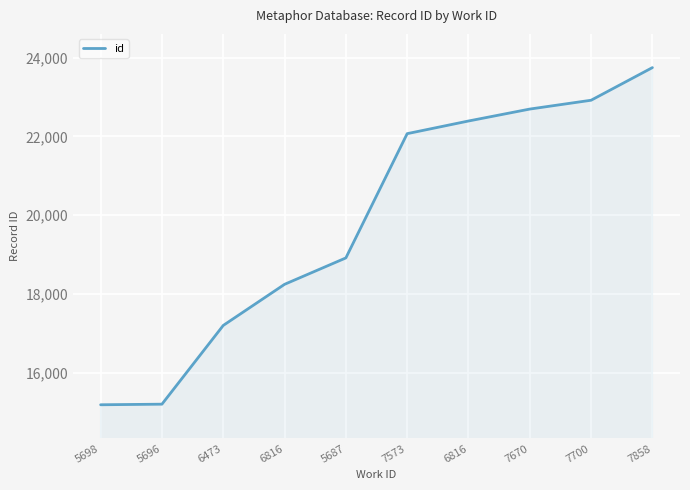

How many distinct data groups are displayed?

1